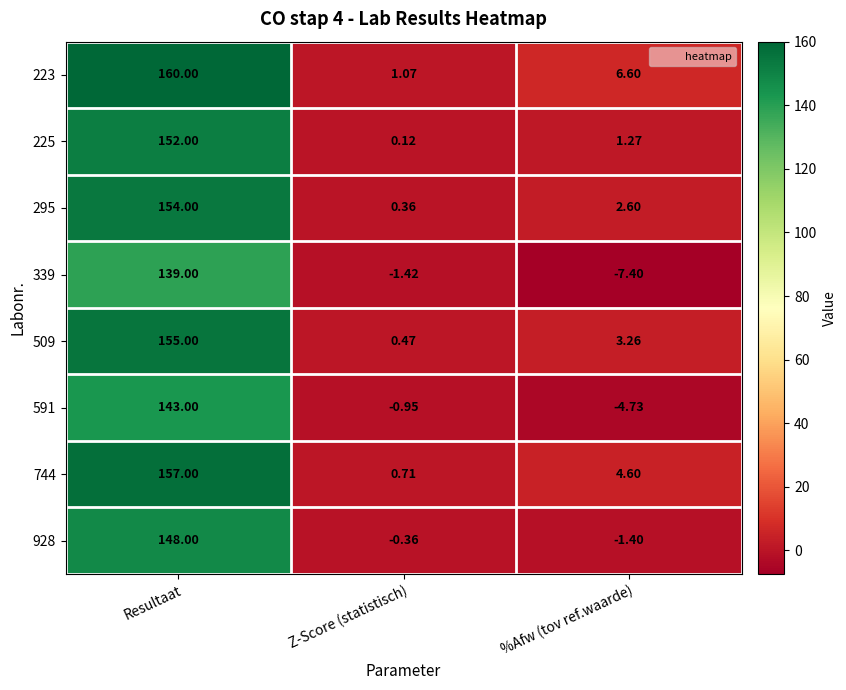

Which label corresponds to the largest value in the chart?

Resultaat